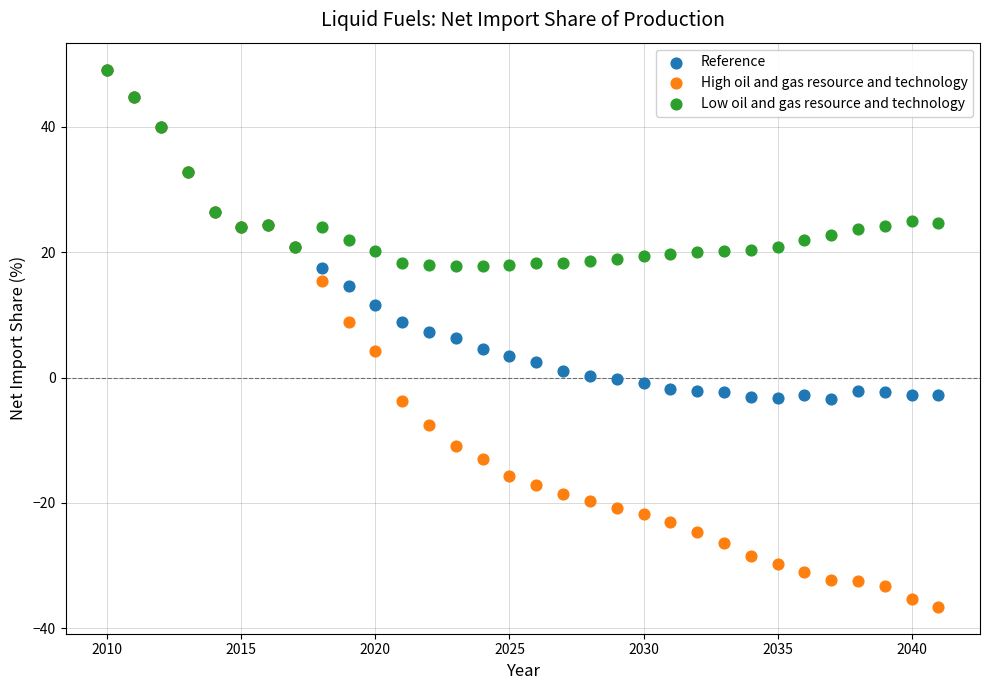

What are all the series names shown in the legend?

Reference, High oil and gas resource and technology, Low oil and gas resource and technology